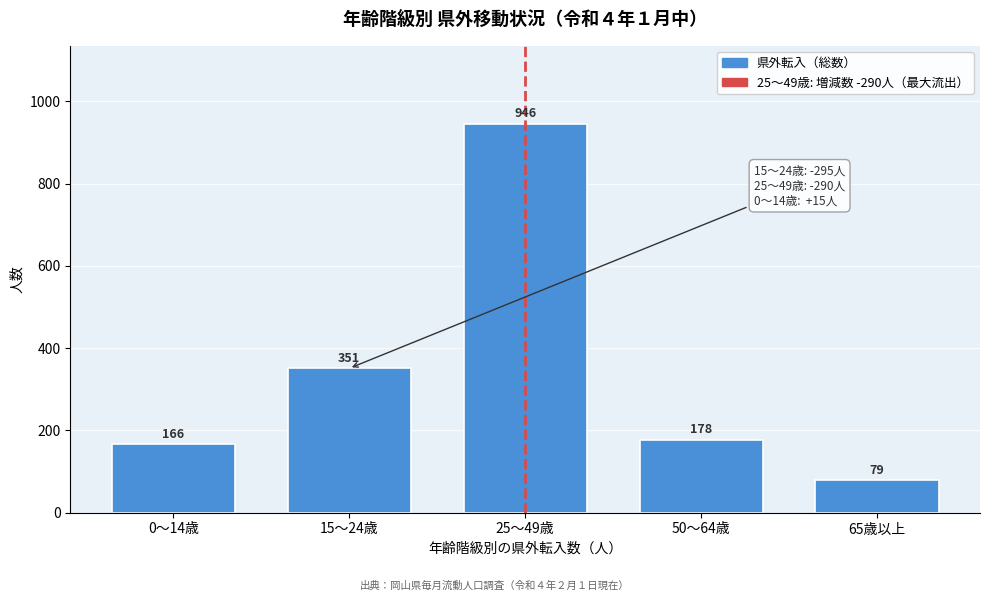

Reading left to right, list all the values displayed in this chart.

0～14歳=166	15～24歳=351	25～49歳=946	50～64歳=178	65歳以上=79